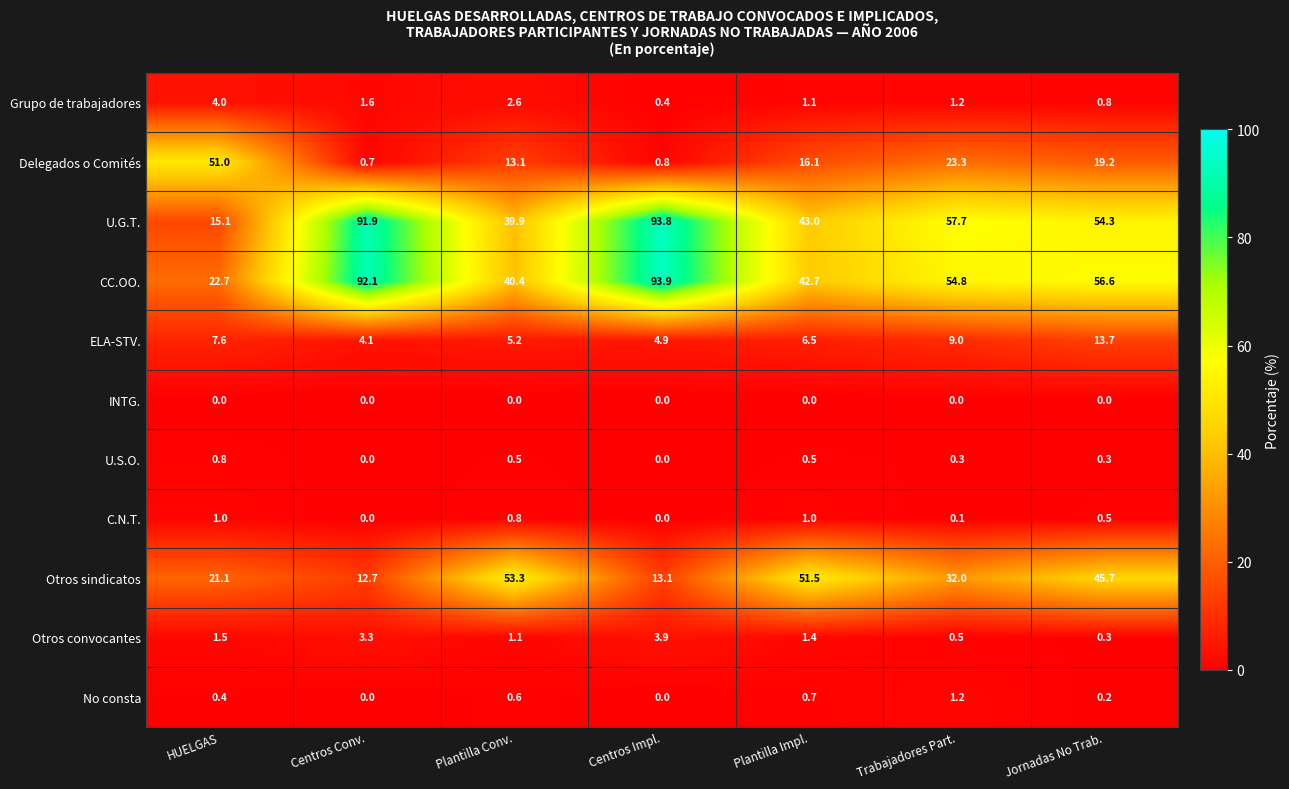

Which series has the largest range (max minus min)?

U.G.T.